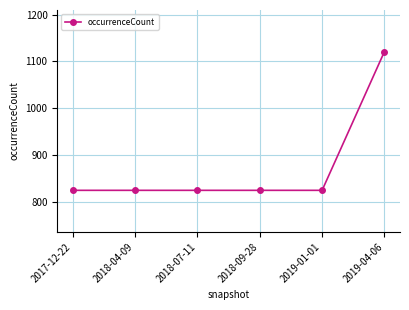

Does the chart display data point markers on the line(s)?

Yes